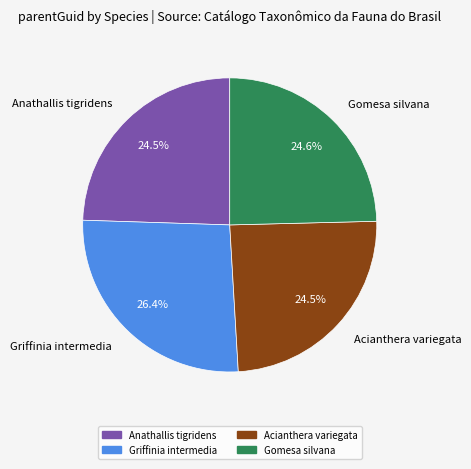

What is the ratio of the value at Griffinia intermedia to the value at Anathallis tigridens?

1.1